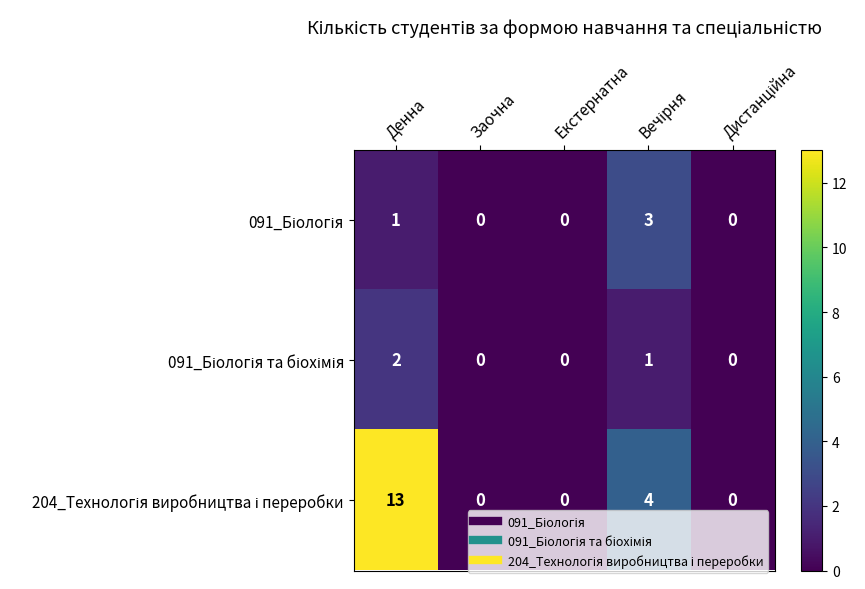

What is the maximum value shown in the chart?

13